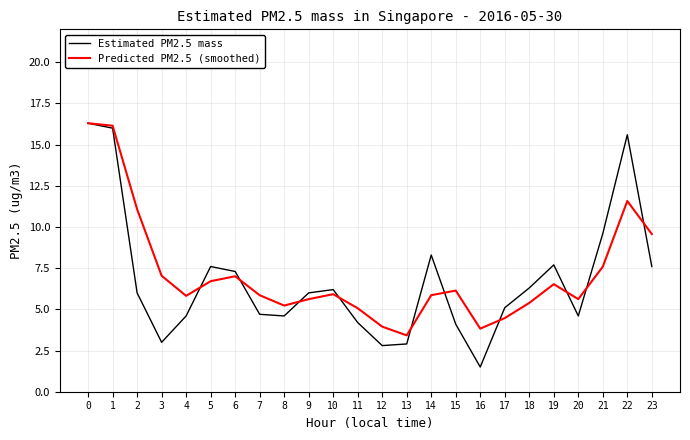

List the series in order of their overall mean, lowest first.

Estimated PM2.5 mass, Predicted PM2.5 (smoothed)